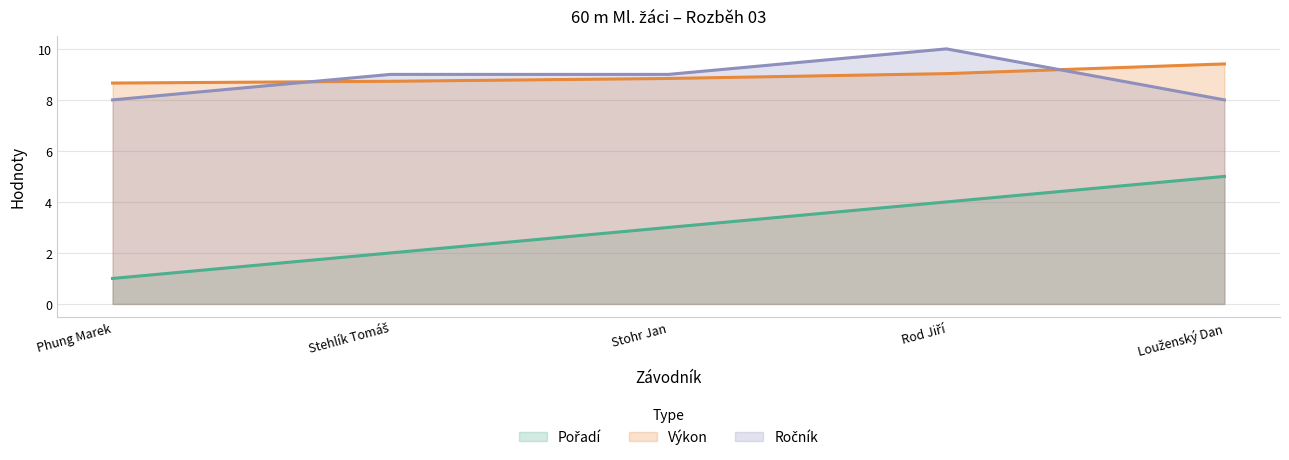

Which series has the widest spread of values?

Pořadí